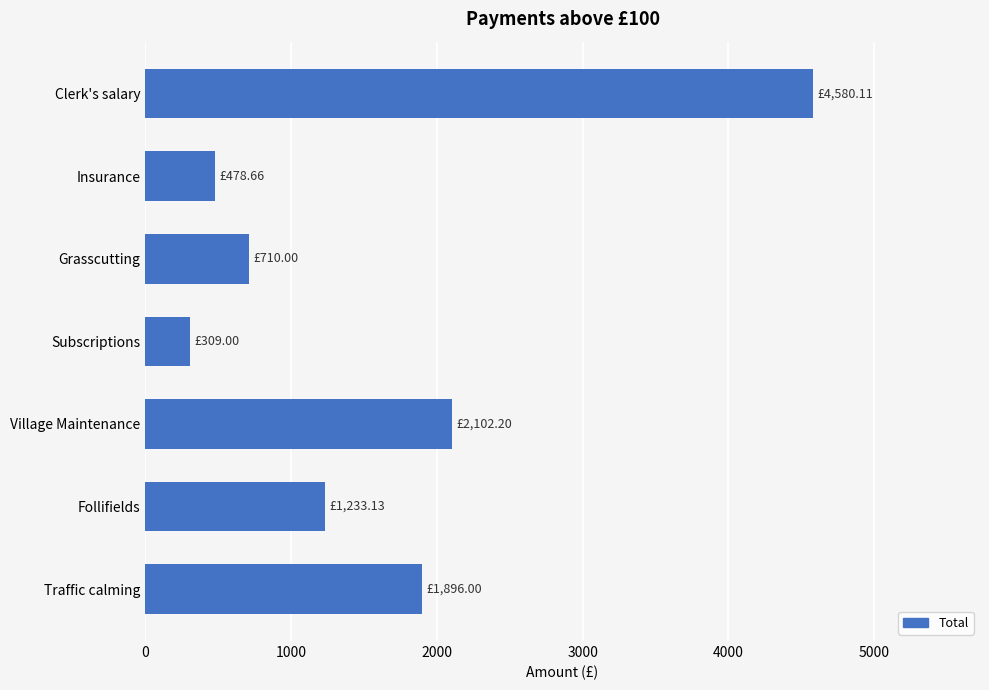

Which has a higher value, Subscriptions or Traffic calming?

Traffic calming